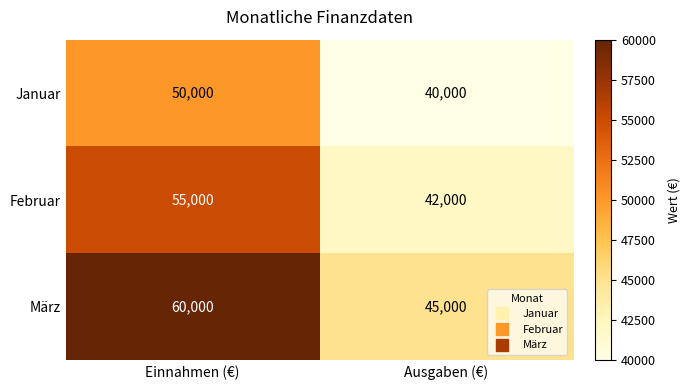

Which series has the widest spread of values?

März